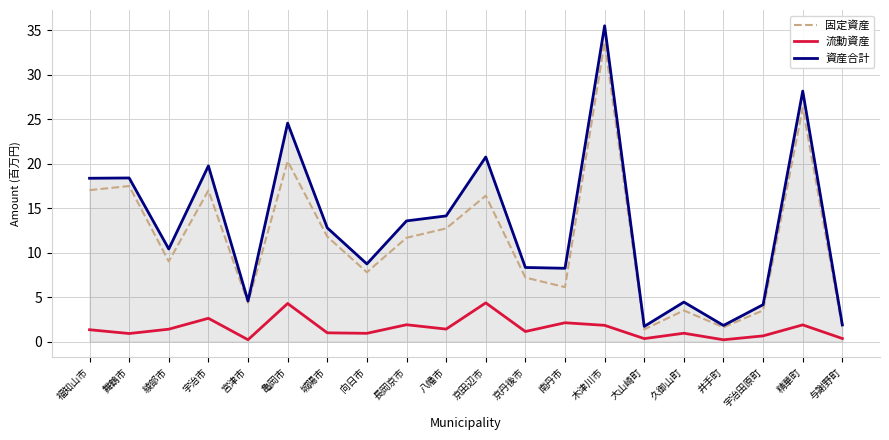

Which series has the largest total across all categories?

資産合計